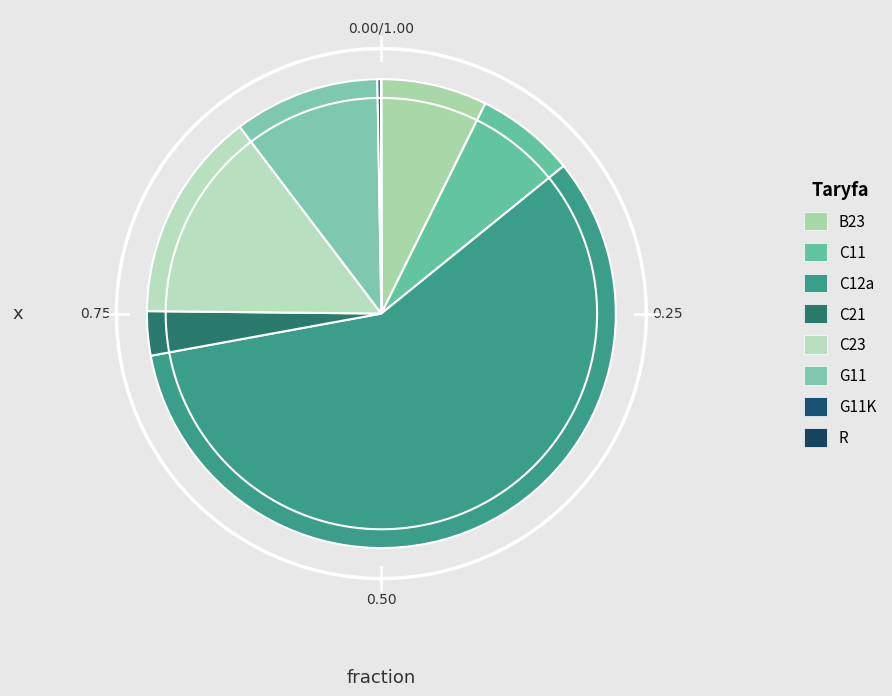

Rank the categories by value from highest to lowest.

C12a, C23, G11, B23, C11, C21, G11K, R